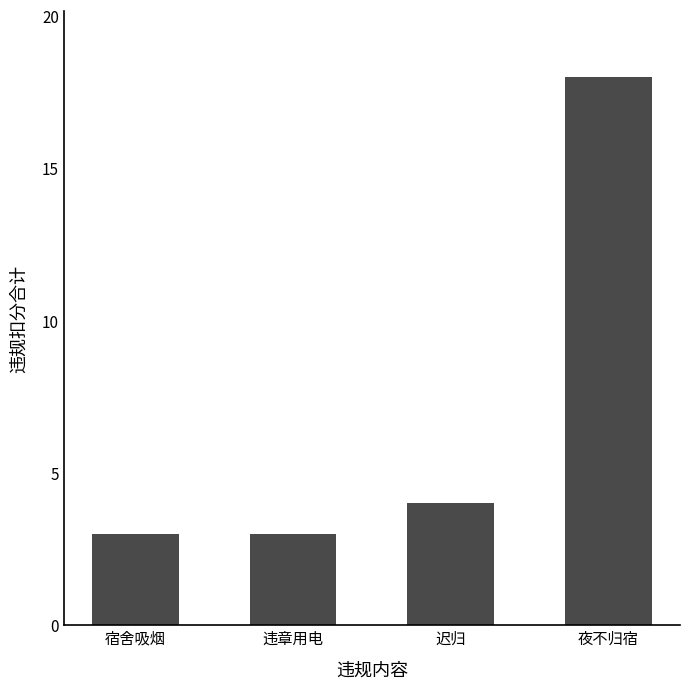

At which label is the value closest to 10?

迟归